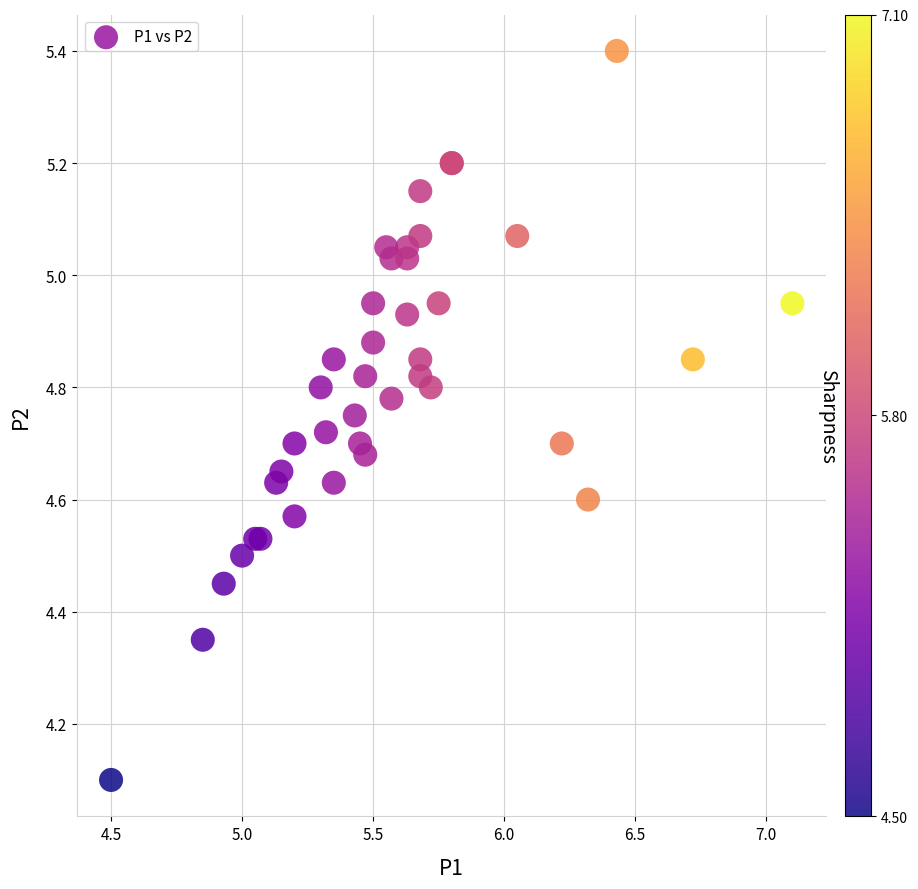

What Y value in the scatter plot is closest to 4?

4.1